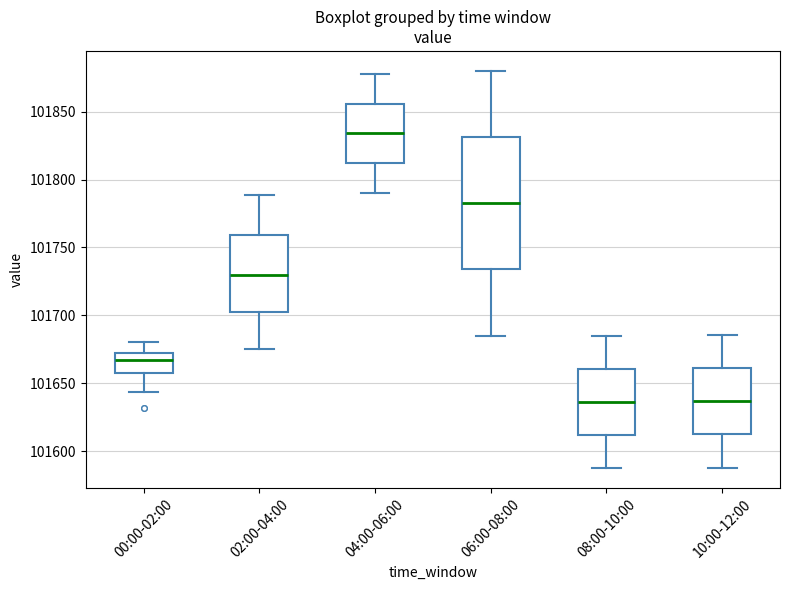

Reading left to right, transcribe this box plot: for each box, give where its median line is, the range the box spans, and where its two whiskers end, as read against the y-axis. The values are not printed on the chart, so give them approximately, as read against the axis.

00:00-02:00: median 101665, box 101655 to 101670, whiskers 101645 to 101680
02:00-04:00: median 101730, box 101705 to 101760, whiskers 101675 to 101790
04:00-06:00: median 101835, box 101810 to 101855, whiskers 101790 to 101880
06:00-08:00: median 101785, box 101735 to 101830, whiskers 101685 to 101880
08:00-10:00: median 101635, box 101610 to 101660, whiskers 101590 to 101685
10:00-12:00: median 101635, box 101610 to 101660, whiskers 101590 to 101685